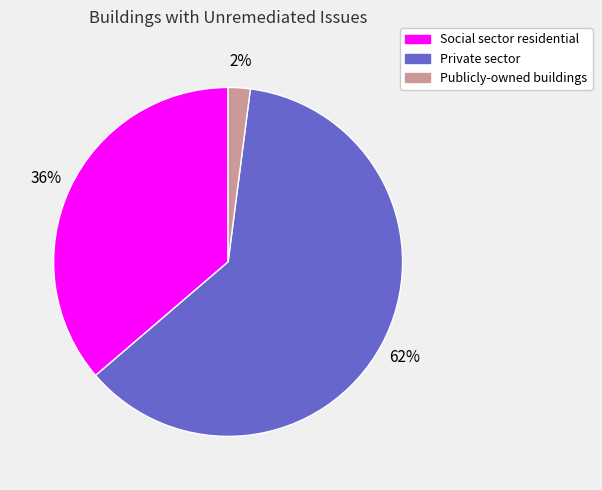

To the nearest percent, what is the average slice percentage?

33%